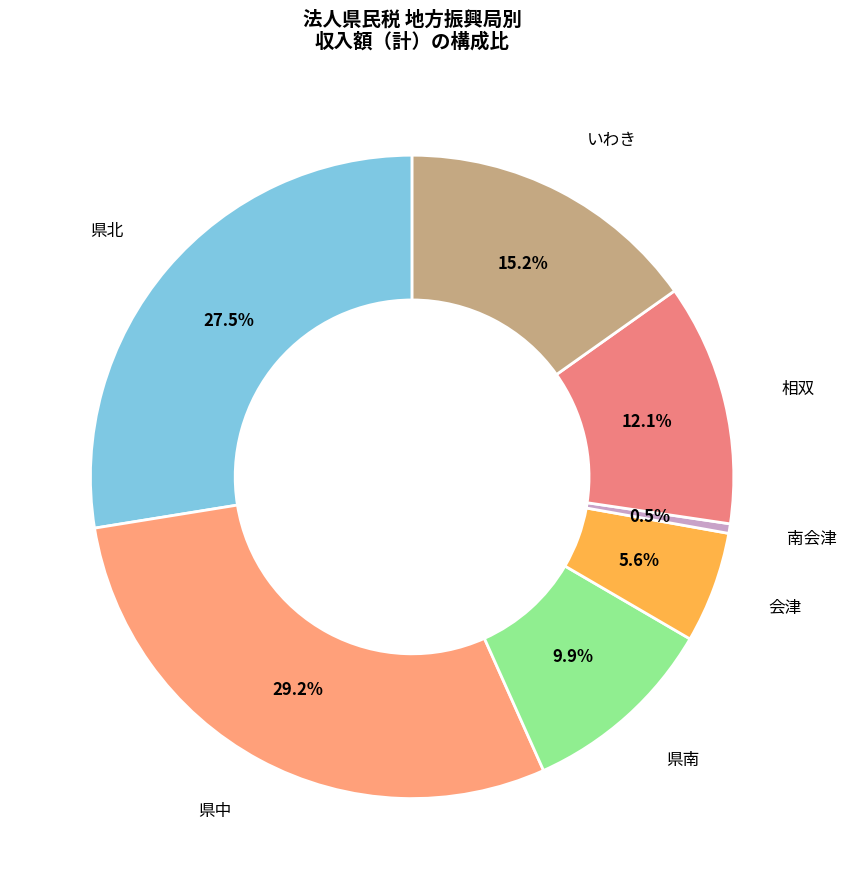

How many segments does this pie chart have?

7